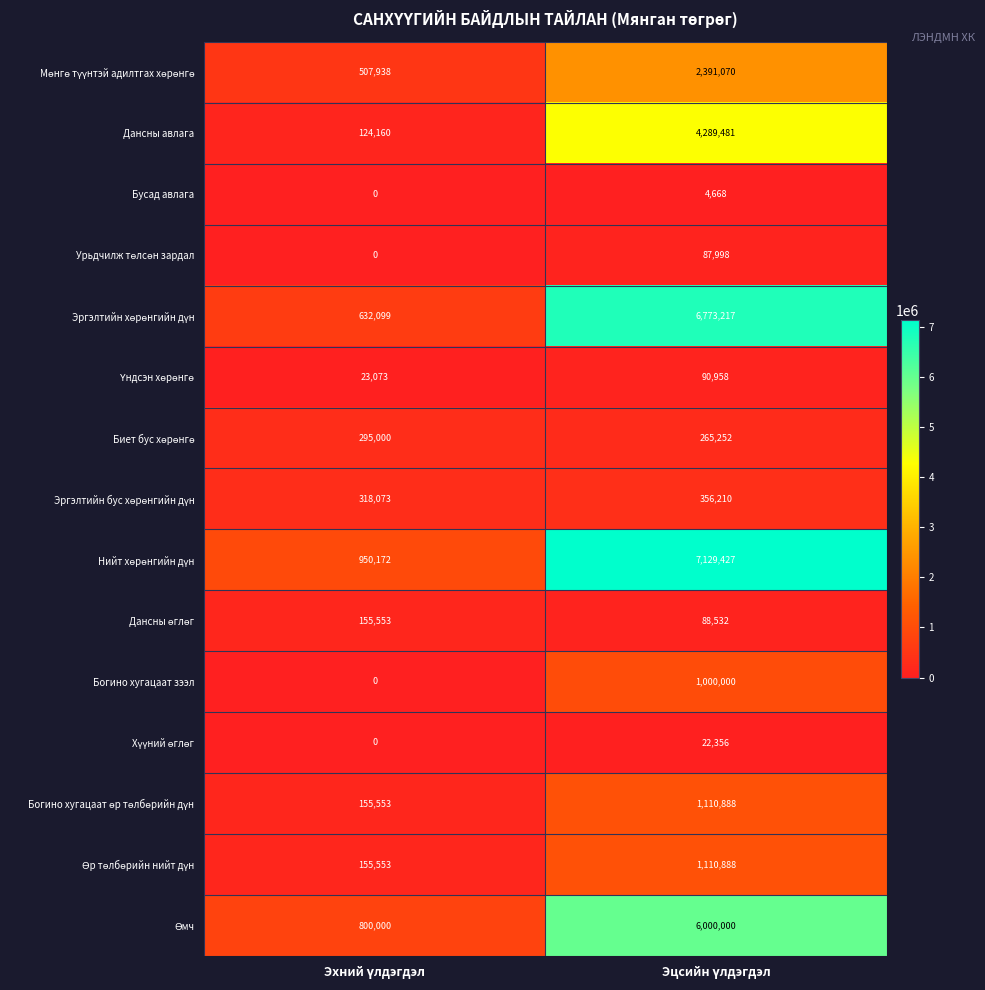

How many categories are shown in the chart?

2